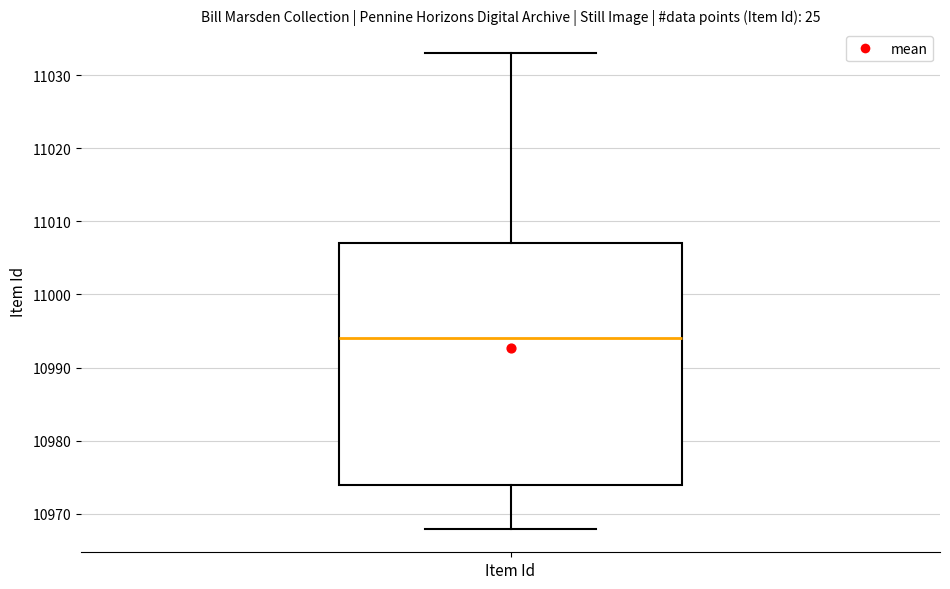

Where is the upper edge of the box for Item Id on the y-axis? The values are not printed on the chart, so give them approximately, as read against the axis.

11007